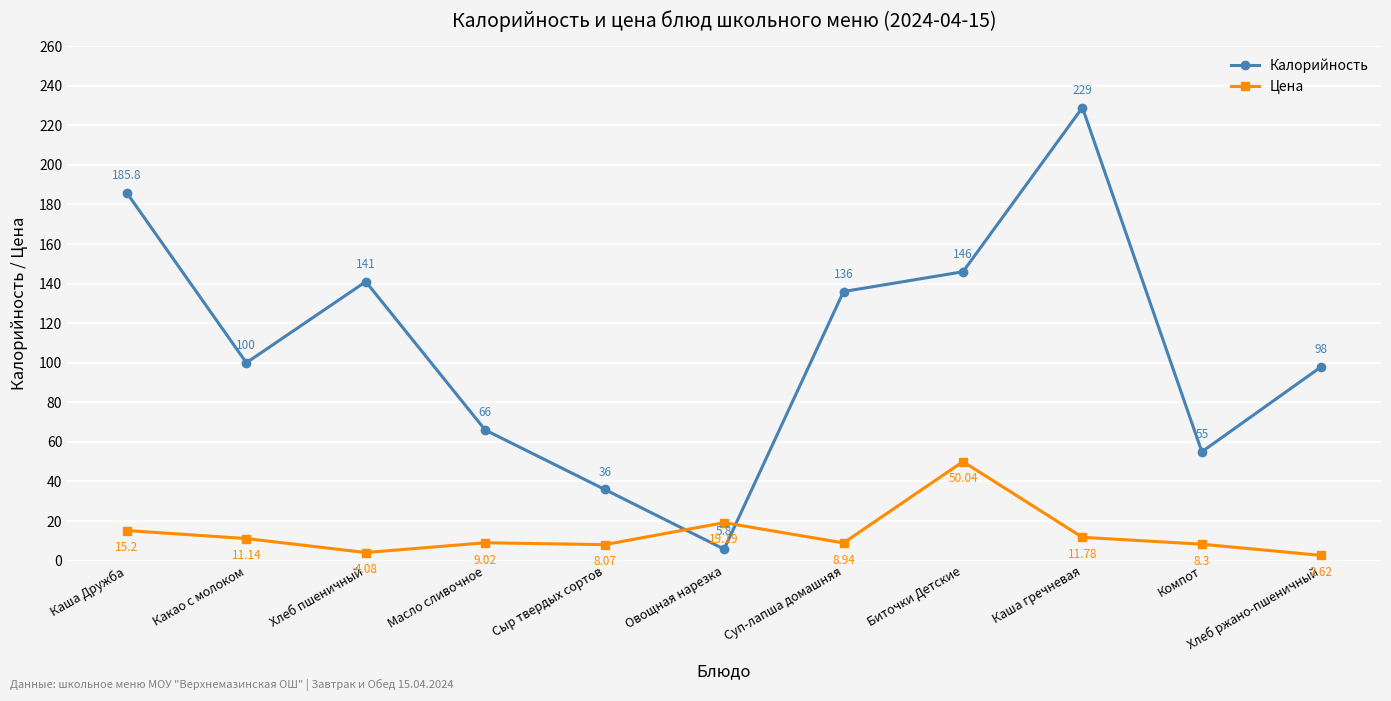

The value of Цена at Овощная нарезка is 28.2. True or false?

False